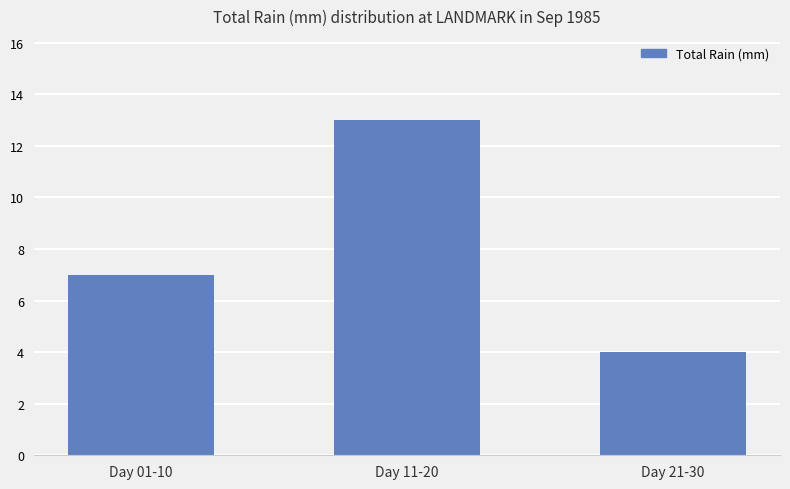

What position from the right is Day 01-10?

3